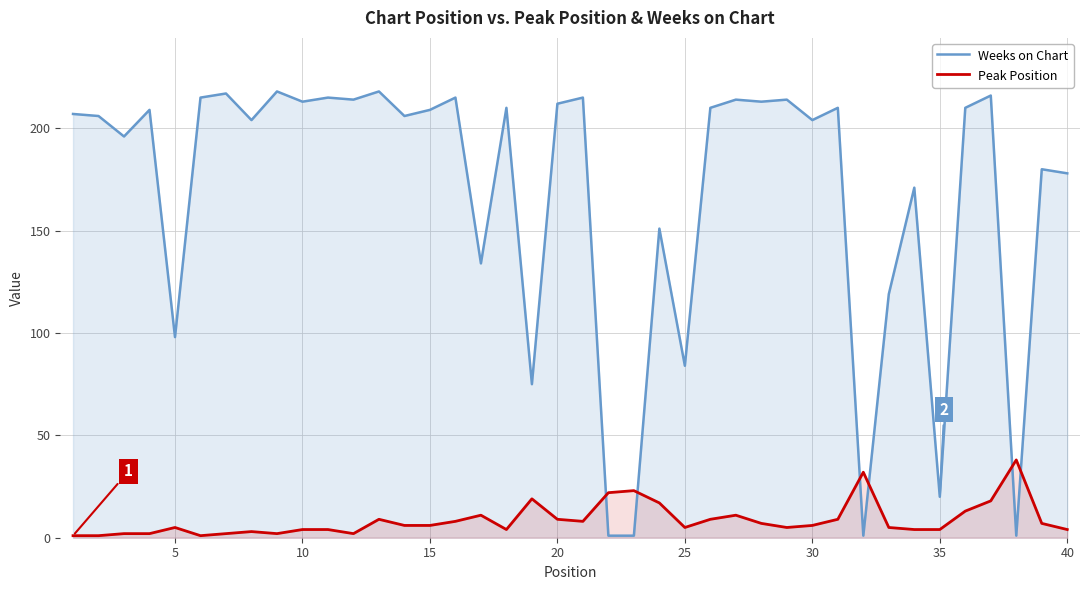

Reading left to right, list all the values displayed in this chart.

Weeks on Chart: 207	206	196	209	98	215	217	204	218	213	215	214	218	206	209	215	134	210	75	212	215	1	1	151	84	210	214	213	214	204	210	1	119	171	20	210	216	1	180	178
Peak Position: 1	1	2	2	5	1	2	3	2	4	4	2	9	6	6	8	11	4	19	9	8	22	23	17	5	9	11	7	5	6	9	32	5	4	4	13	18	38	7	4